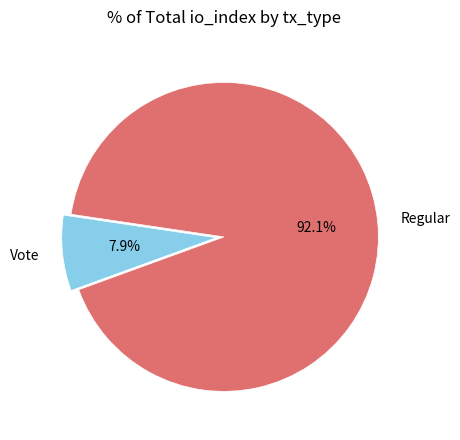

To the nearest percent, what percentage of the pie is Regular?

92%